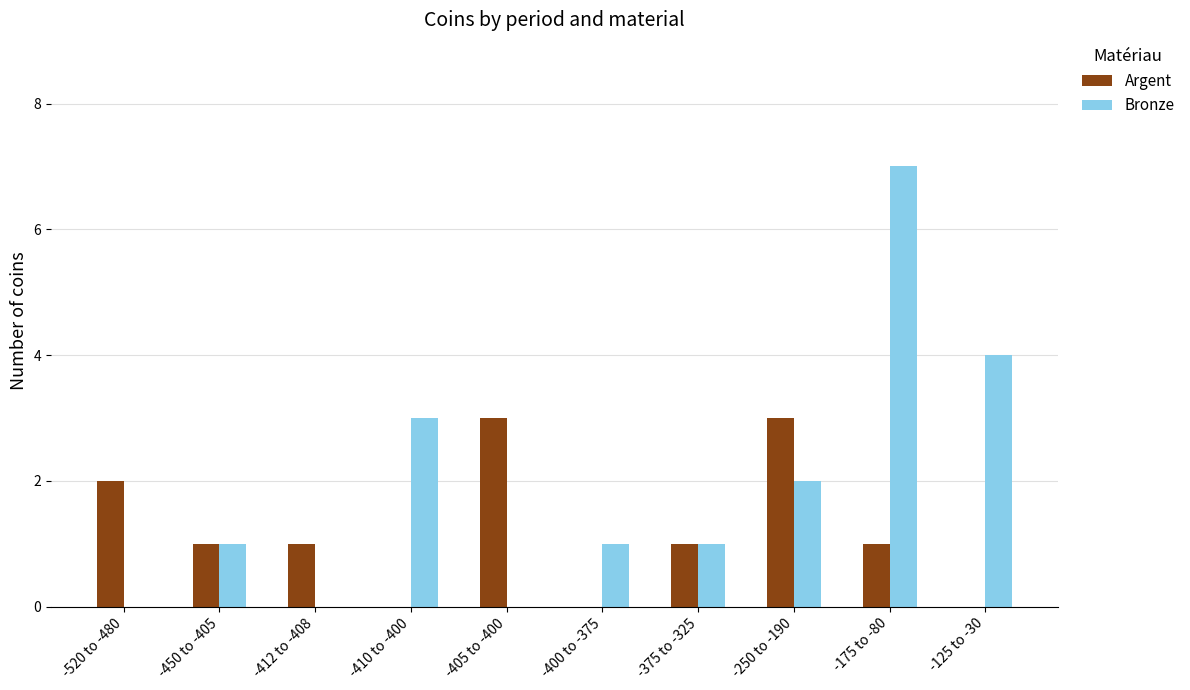

How many Argent values are between 0 and 2?

8